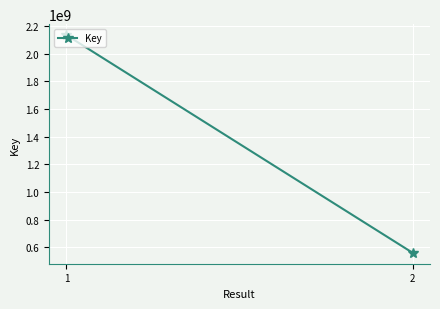

Reading left to right, list all the values displayed in this chart.

2135002261	560271974